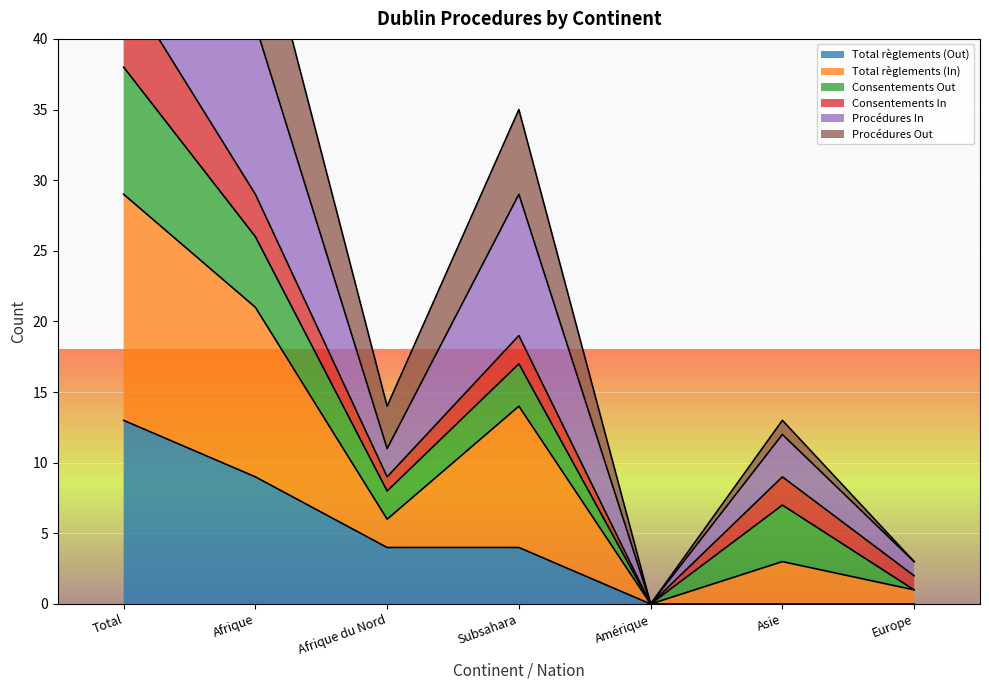

True or false: Total règlements (In) and Procédures Out cross at least once.

False